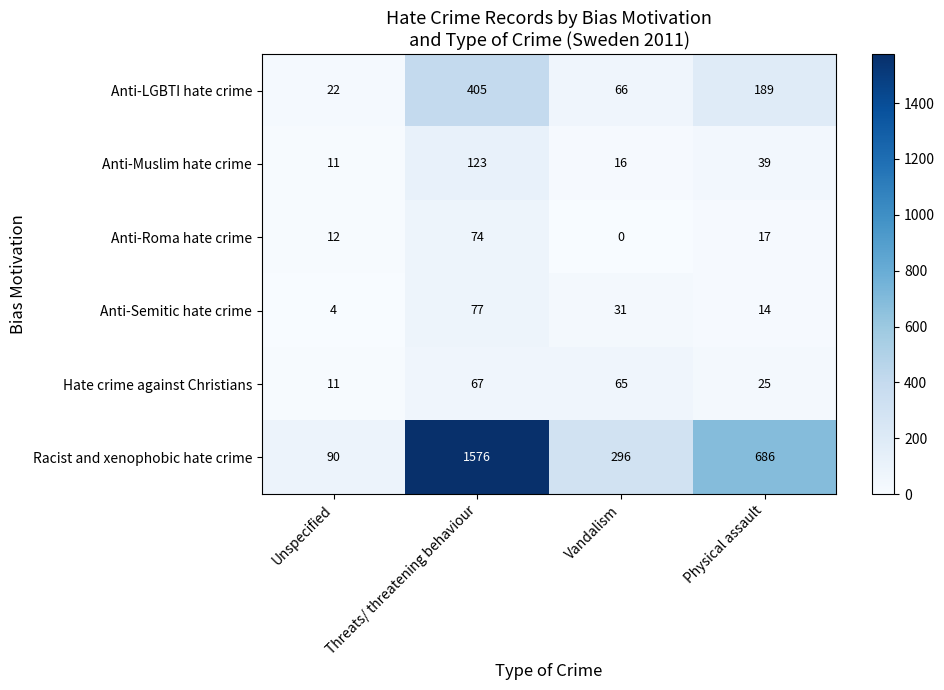

Which series has the widest spread of values?

Racist and xenophobic hate crime